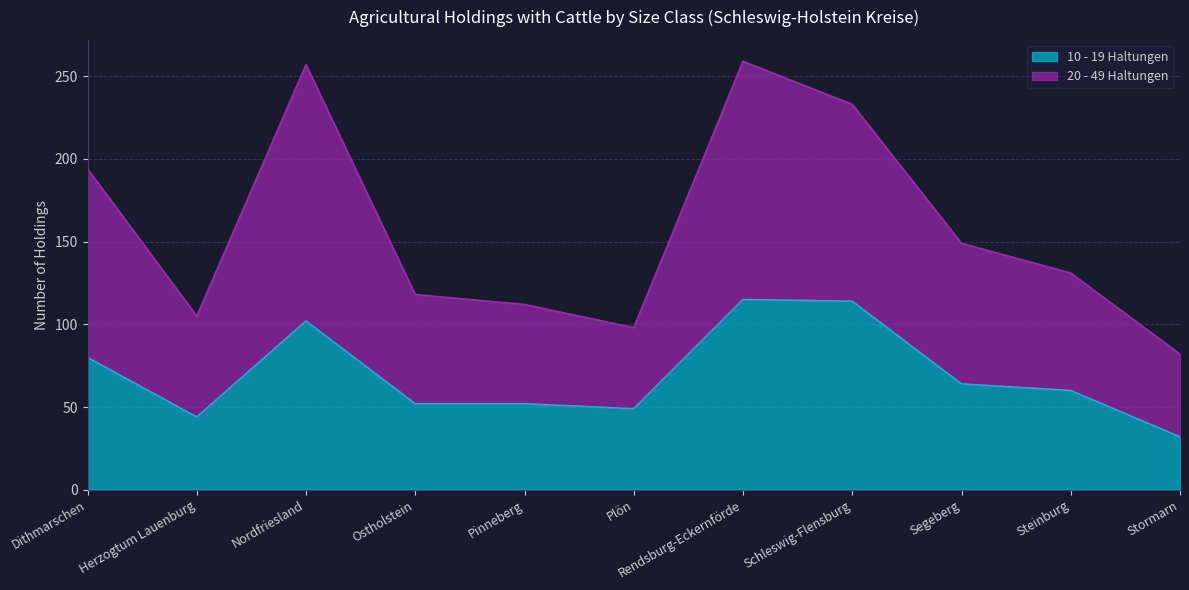

What is the sum of the 10 - 19 Haltungen values at Plön and Stormarn?

81